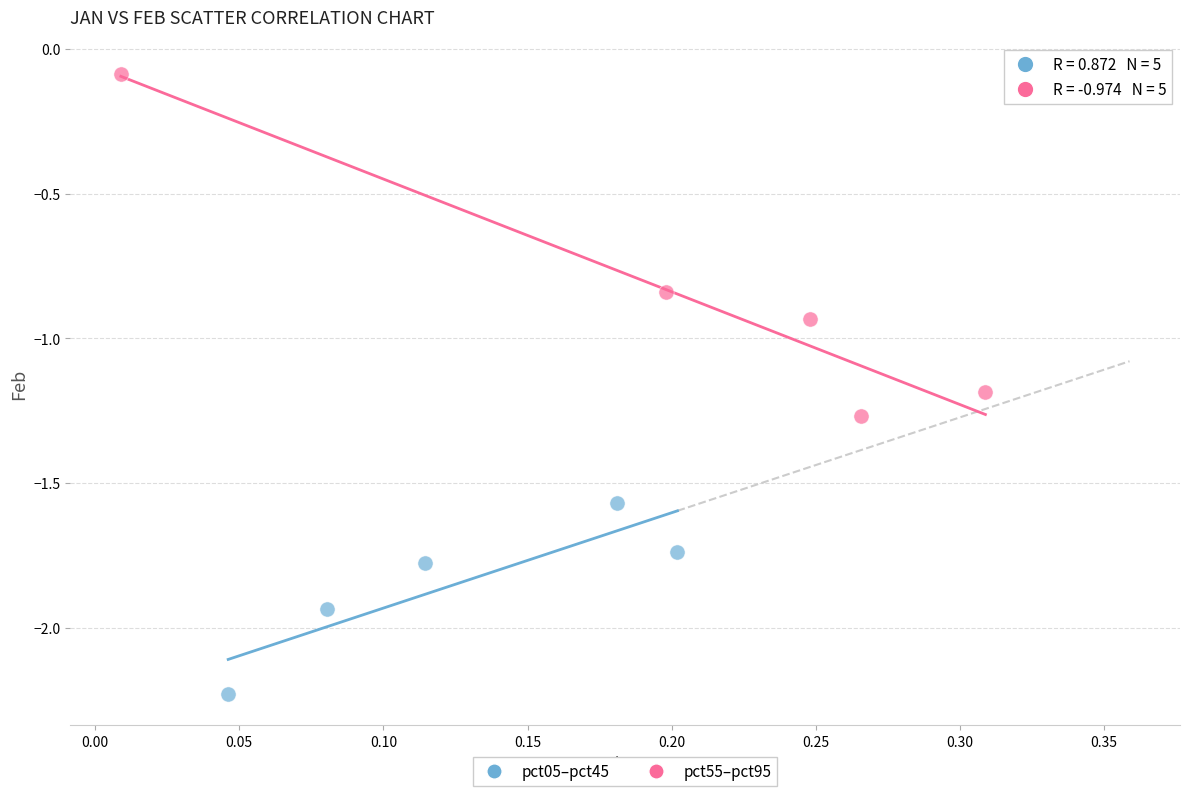

Which series contains the lowest Y value?

pct05–pct45